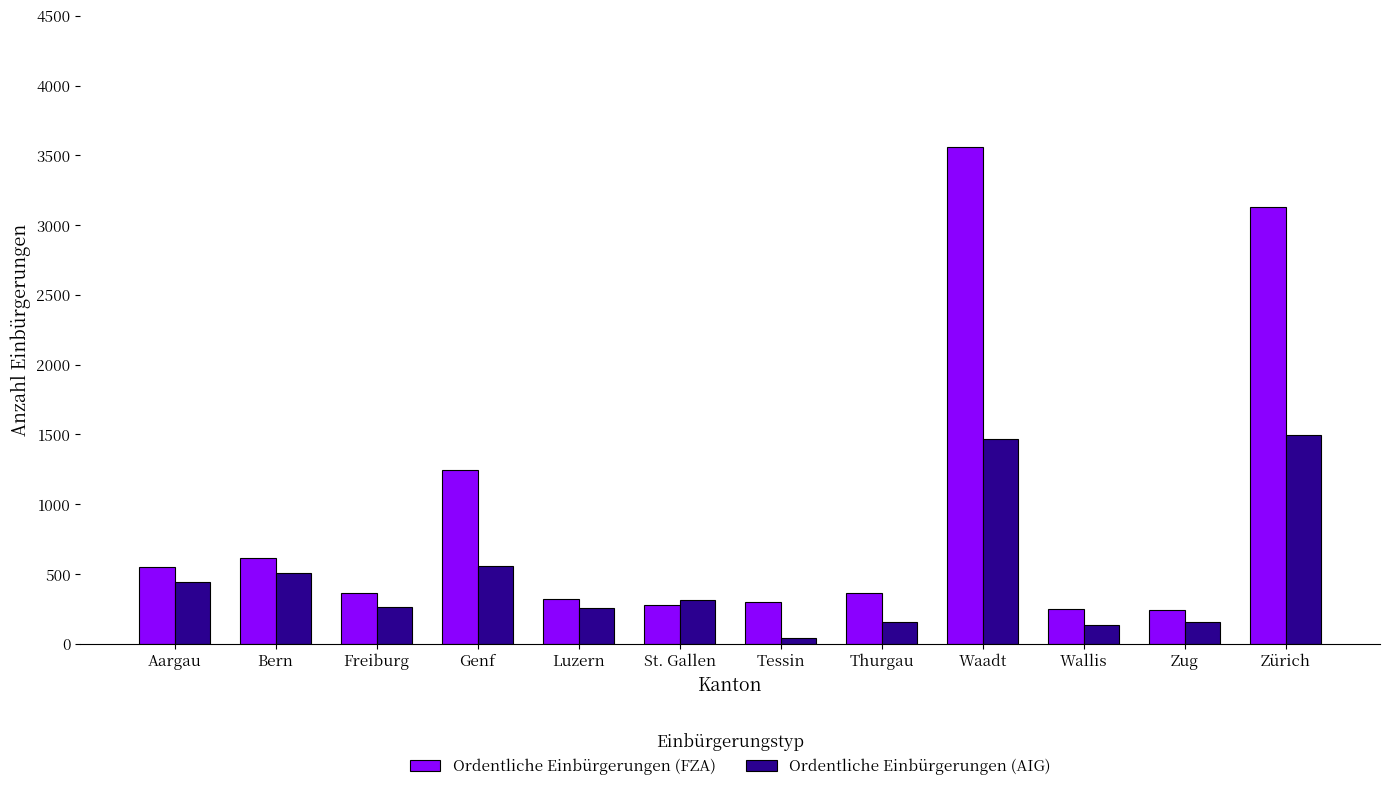

True or false: Ordentliche Einbürgerungen (AIG) has a value of 441 at Aargau.

True